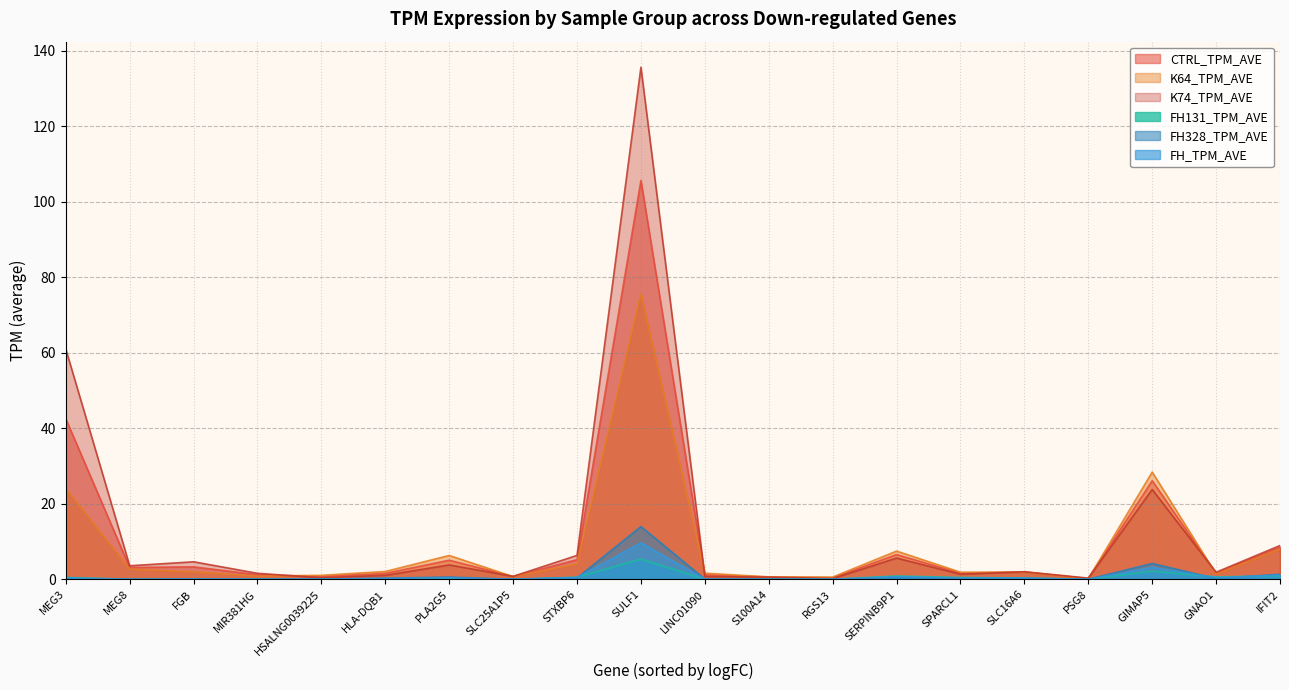

Between SULF1 and RGS13, which series saw the biggest shift?

K74_TPM_AVE